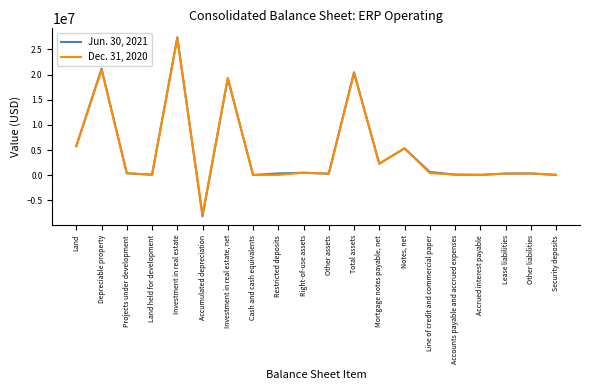

At which category does Dec. 31, 2020 reach its first local valley?

Land held for development